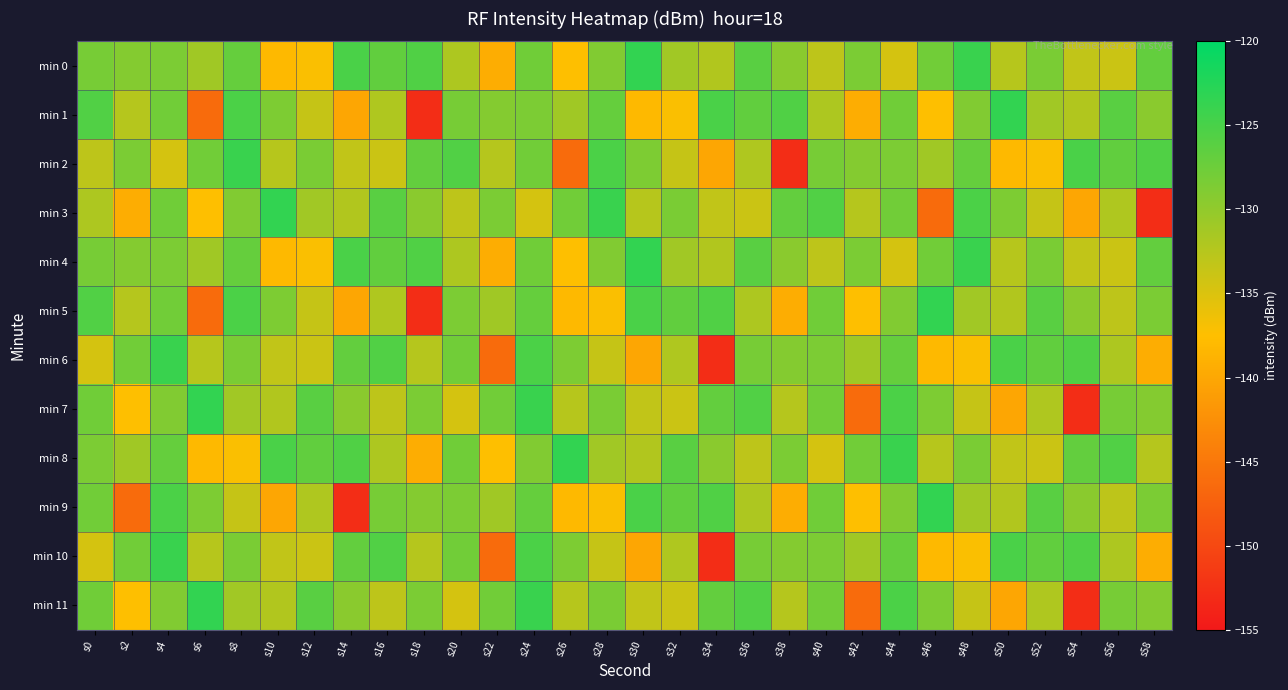

Which series has the largest range (max minus min)?

min 1